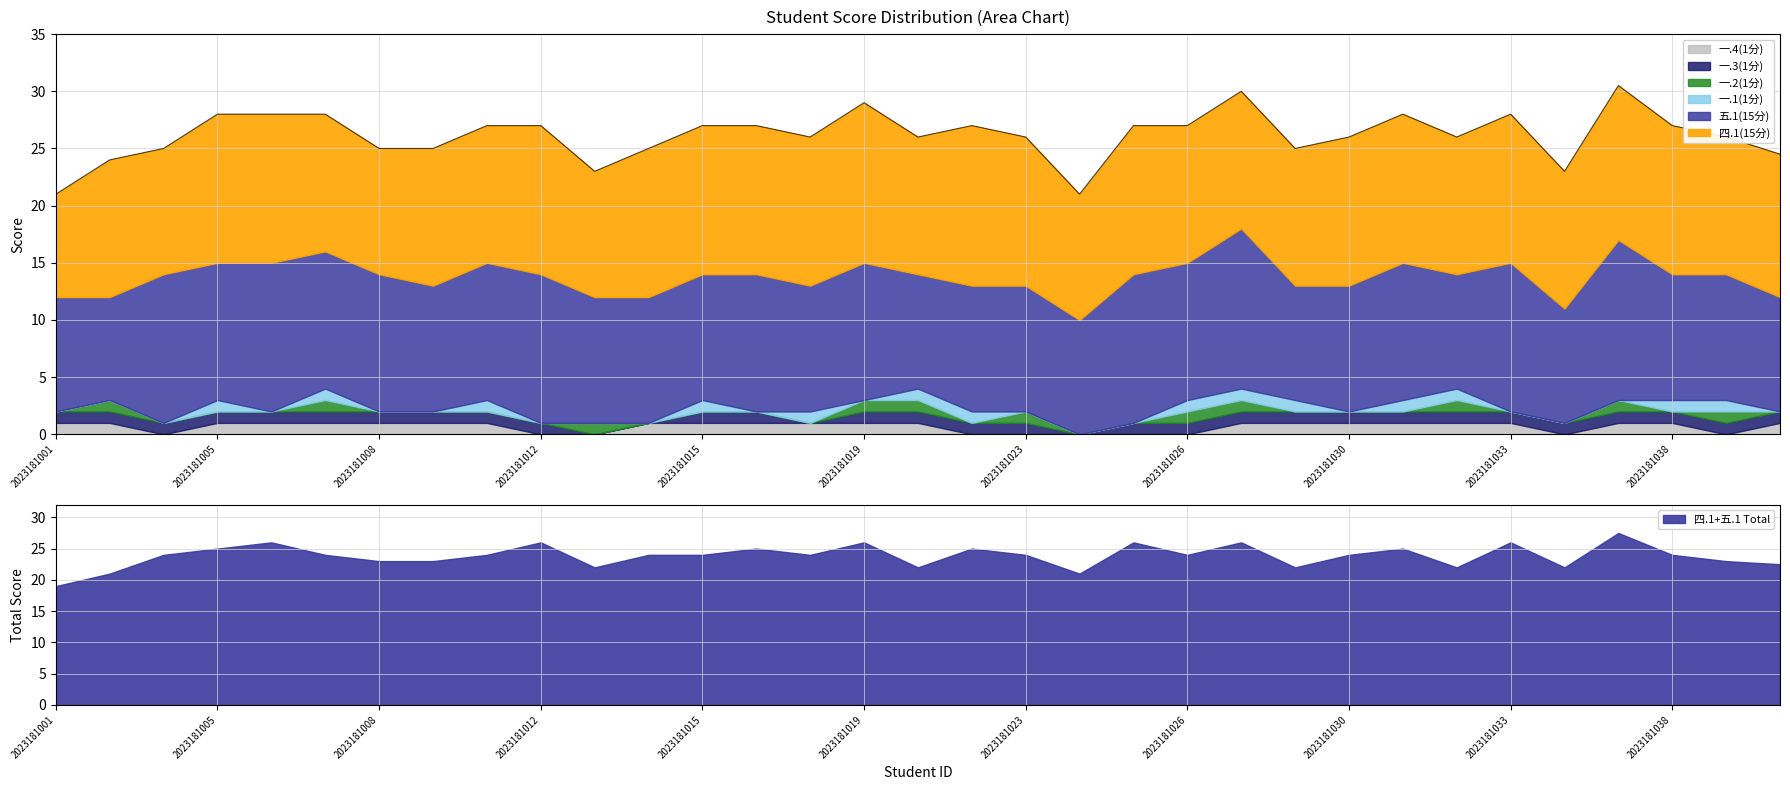

Where is the first local maximum for 一.4(1分)?

2023181005